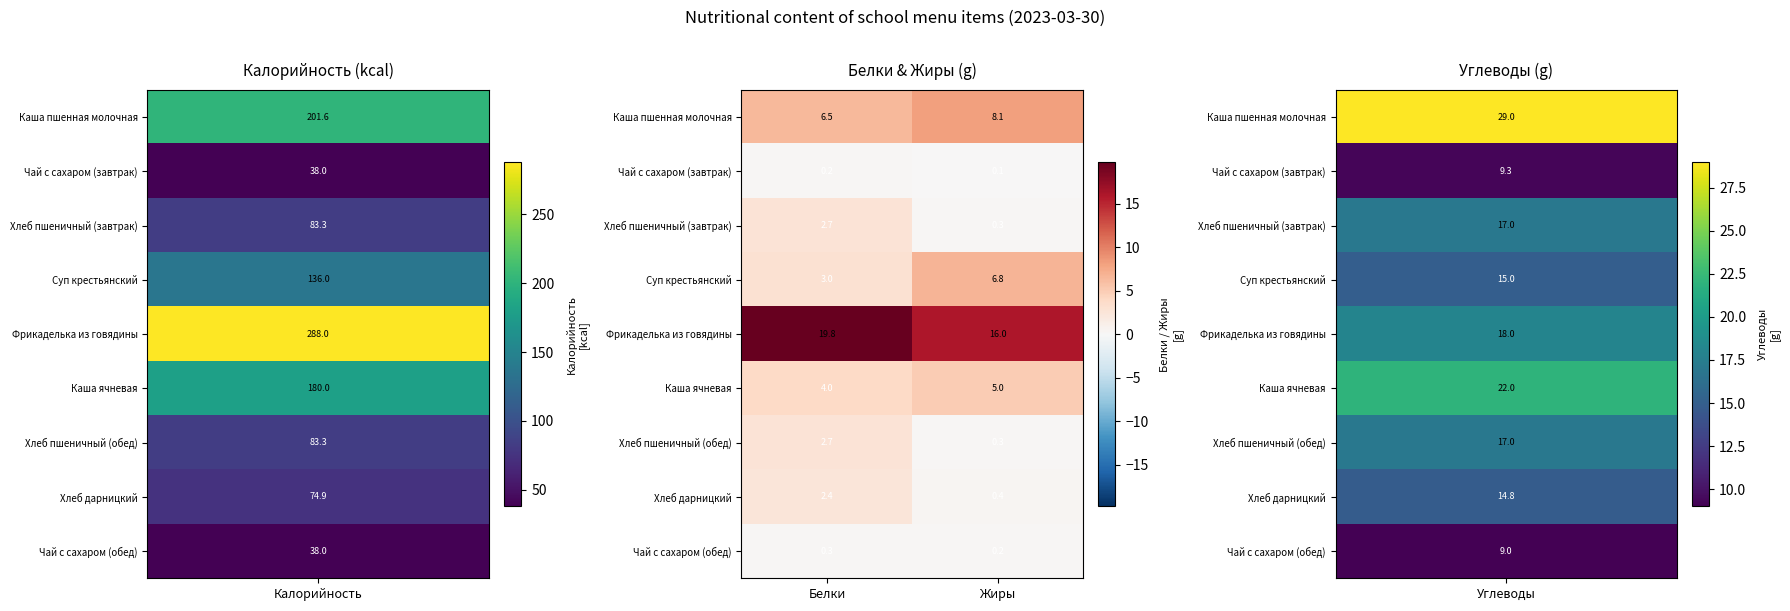

Read the Хлеб пшеничный (обед) value at Жиры.

0.3